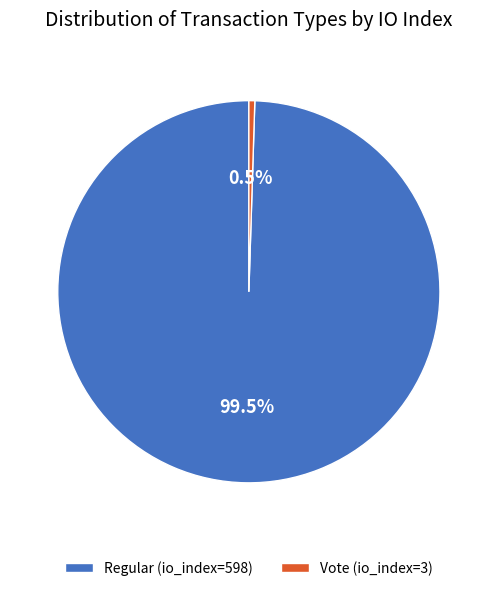

Which slice is the smallest?

Vote (io_index=3)